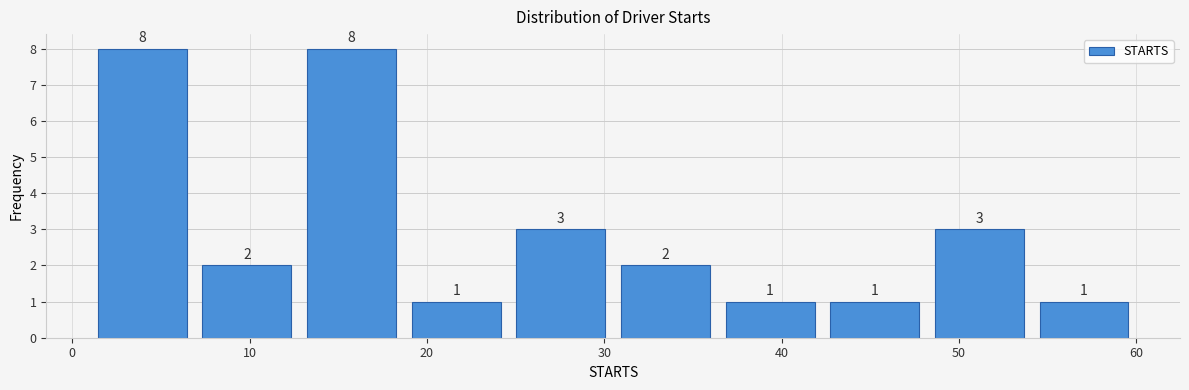

Reading left to right, list every bar in this chart as the range it spans on the x-axis followed by its height. The bar edges are not printed on the chart, so give them approximately, as read against the axis.

1.0 to 6.9: 8
6.9 to 12.8: 2
12.8 to 18.7: 8
18.7 to 24.6: 1
24.6 to 30.5: 3
30.5 to 36.4: 2
36.4 to 42.3: 1
42.3 to 48.2: 1
48.2 to 54.1: 3
54.1 to 60.0: 1